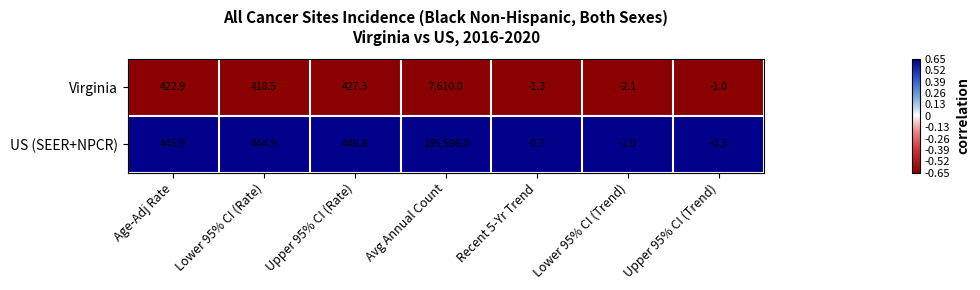

What is the difference between the highest and lowest values at Upper 95% CI (Trend)?

0.7